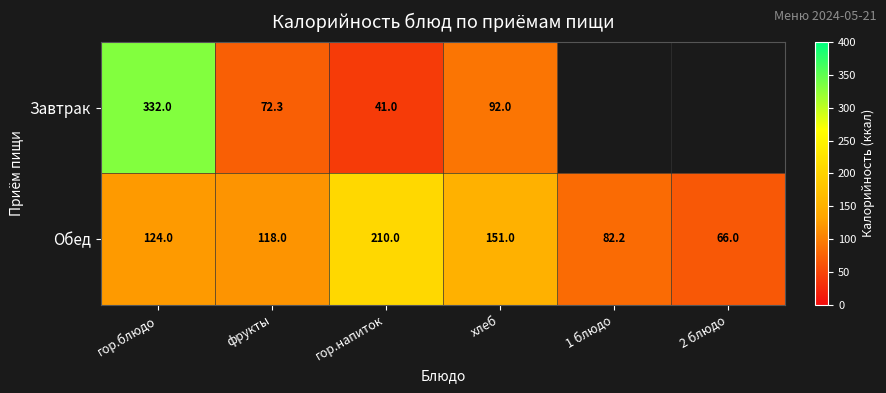

At which category does the chart reach its peak across all series?

гор.блюдо